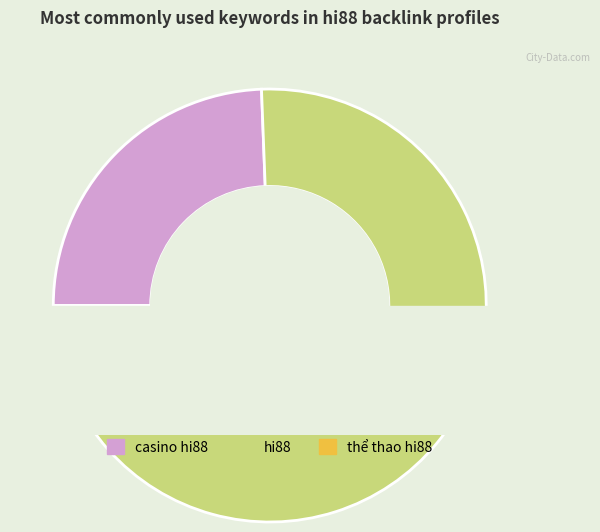

What is the smallest slice in the pie chart?

thể thao hi88